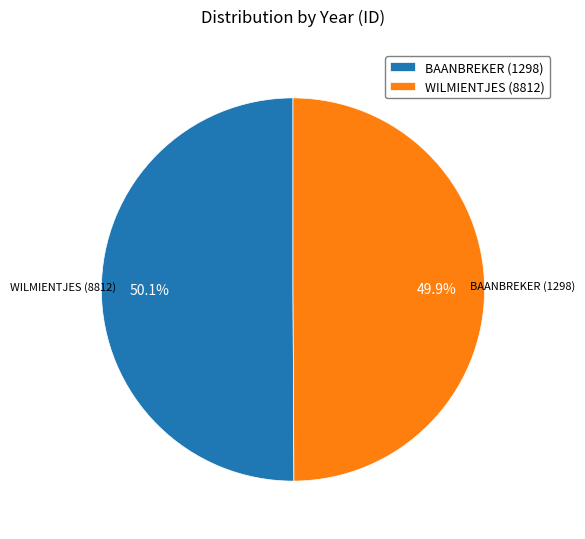

Is there any slice that represents more than half of the pie?

Yes